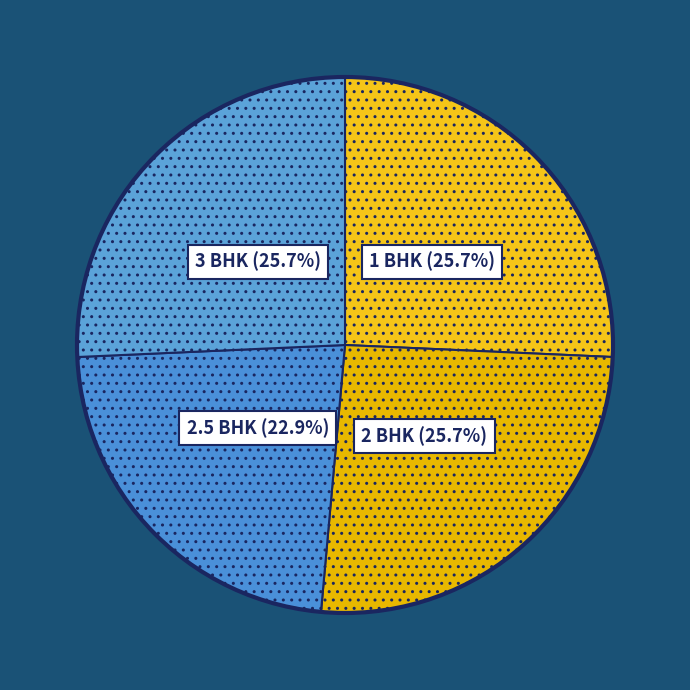

The 3 BHK slice represents 14% of the pie. True or false?

False